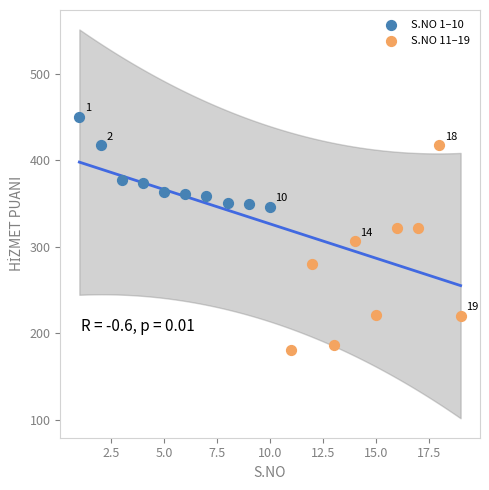

Which series has the largest Y range (max minus min)?

S.NO 11–19